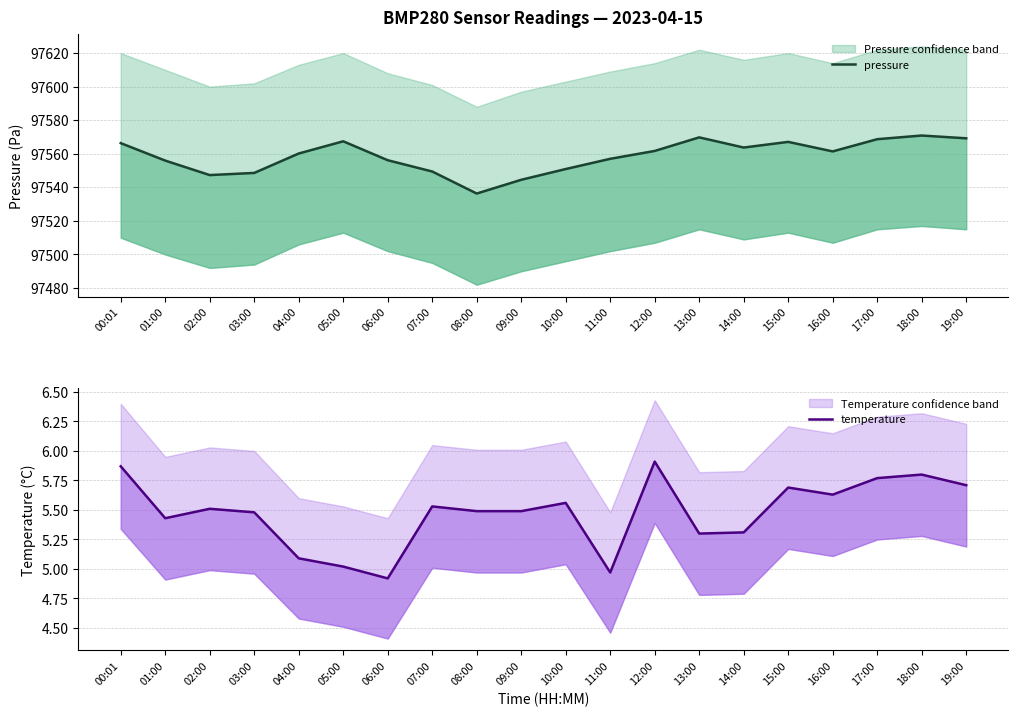

Reading left to right, what are all the values shown in this chart?

pressure: 00:01=97566.3	01:00=97555.9	02:00=97547.3	03:00=97548.6	04:00=97560.2	05:00=97567.4	06:00=97556.2	07:00=97549.4	08:00=97536.3	09:00=97544.5	10:00=97550.9	11:00=97557.0	12:00=97561.7	13:00=97569.8	14:00=97563.7	15:00=97567.1	16:00=97561.4	17:00=97568.7	18:00=97570.9	19:00=97569.2
temperature: 00:01=5.9	01:00=5.4	02:00=5.5	03:00=5.5	04:00=5.1	05:00=5.0	06:00=4.9	07:00=5.5	08:00=5.5	09:00=5.5	10:00=5.6	11:00=5.0	12:00=5.9	13:00=5.3	14:00=5.3	15:00=5.7	16:00=5.6	17:00=5.8	18:00=5.8	19:00=5.7